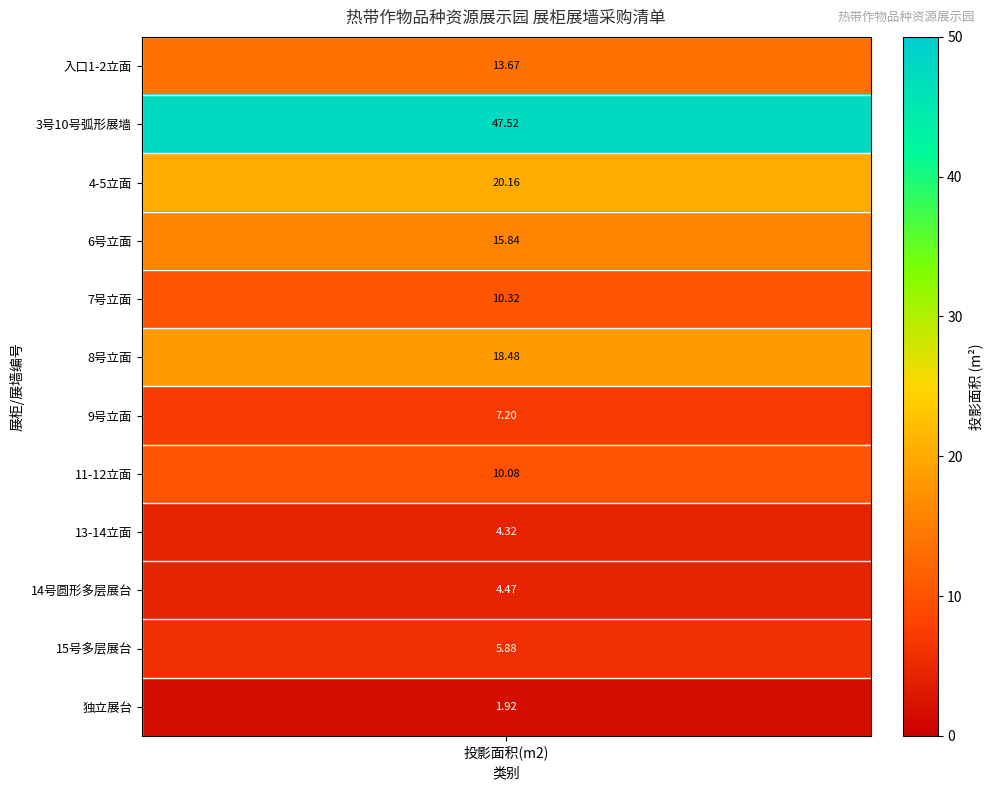

Rank the categories by value from lowest to highest.

独立展台, 13-14立面, 14号圆形多层展台, 15号多层展台, 9号立面, 11-12立面, 7号立面, 入口1-2立面, 6号立面, 8号立面, 4-5立面, 3号10号弧形展墙